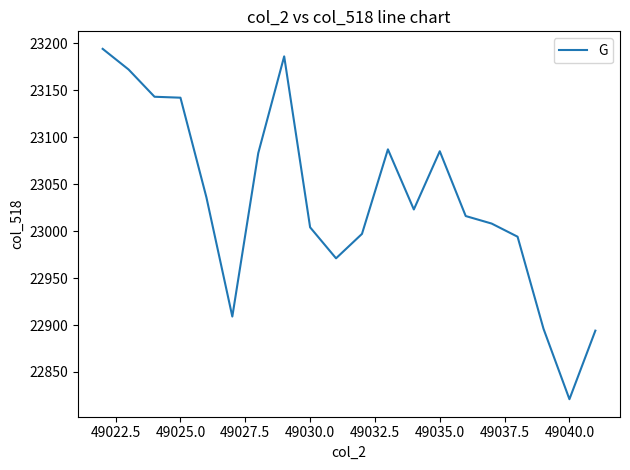

What is the smallest value displayed?

22821